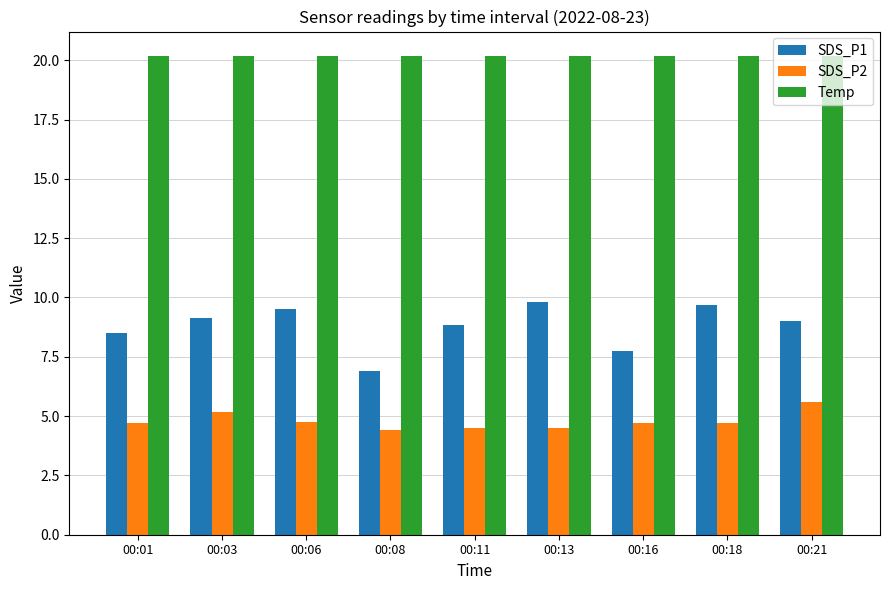

What is the sum of all SDS_P1 values?

79.1